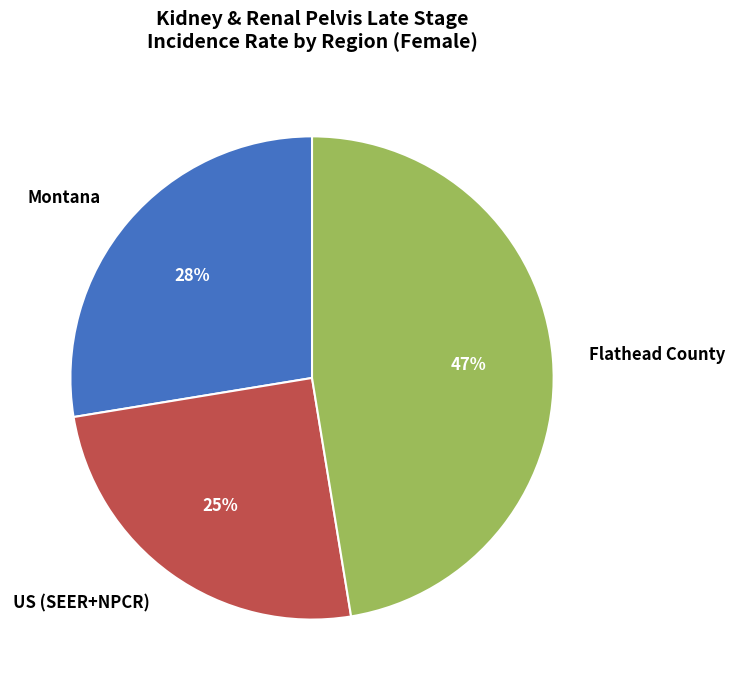

Which slice is the largest?

Flathead County